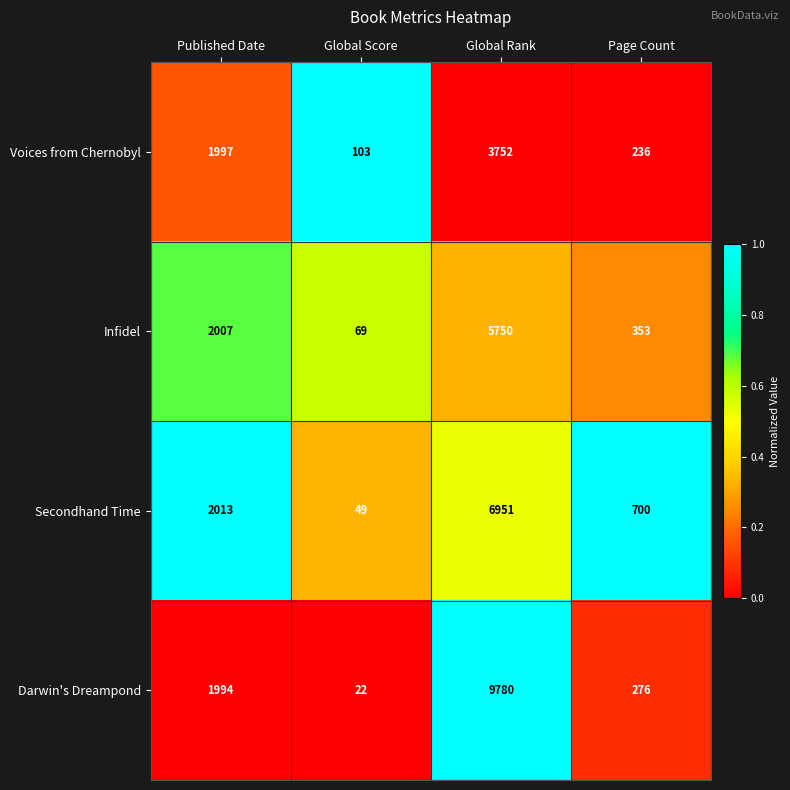

What is the spread (max minus min) of values at Global Rank?

6028